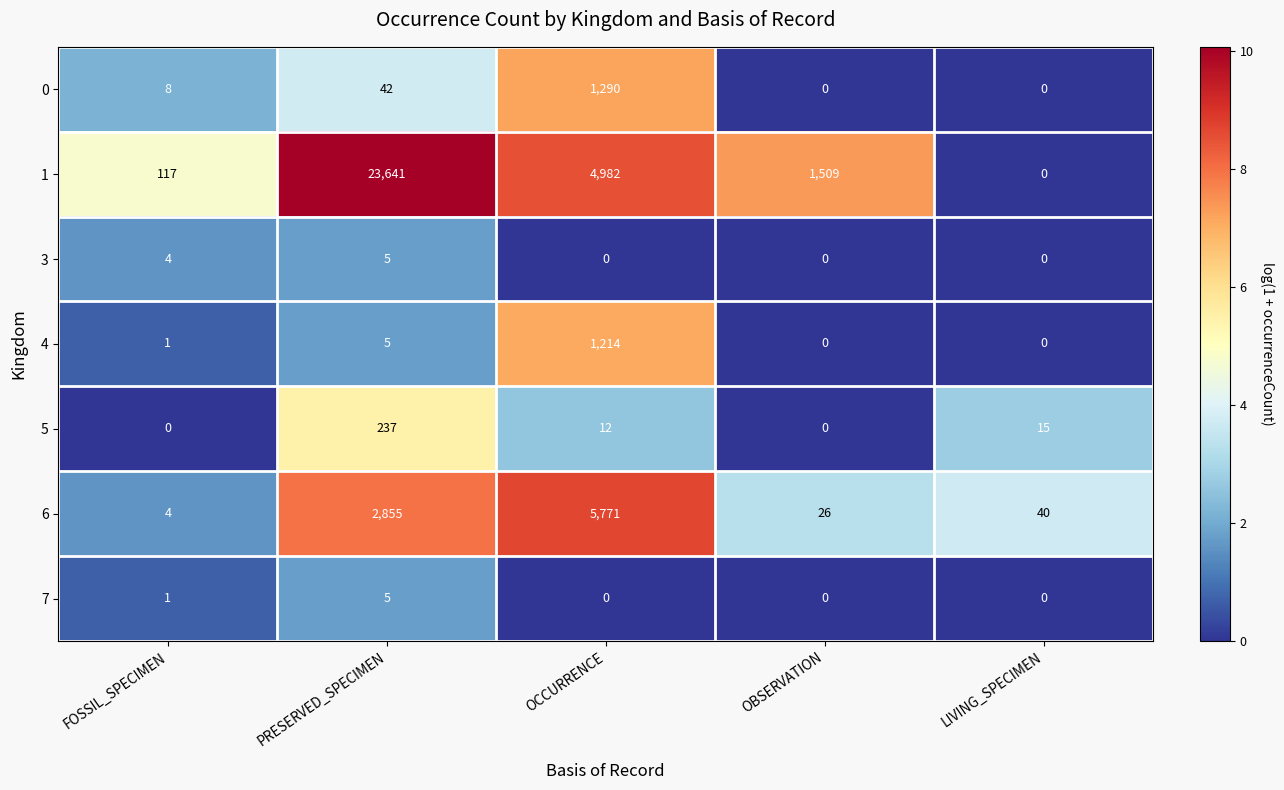

True or false: 5 has a value of 23 at LIVING_SPECIMEN.

False